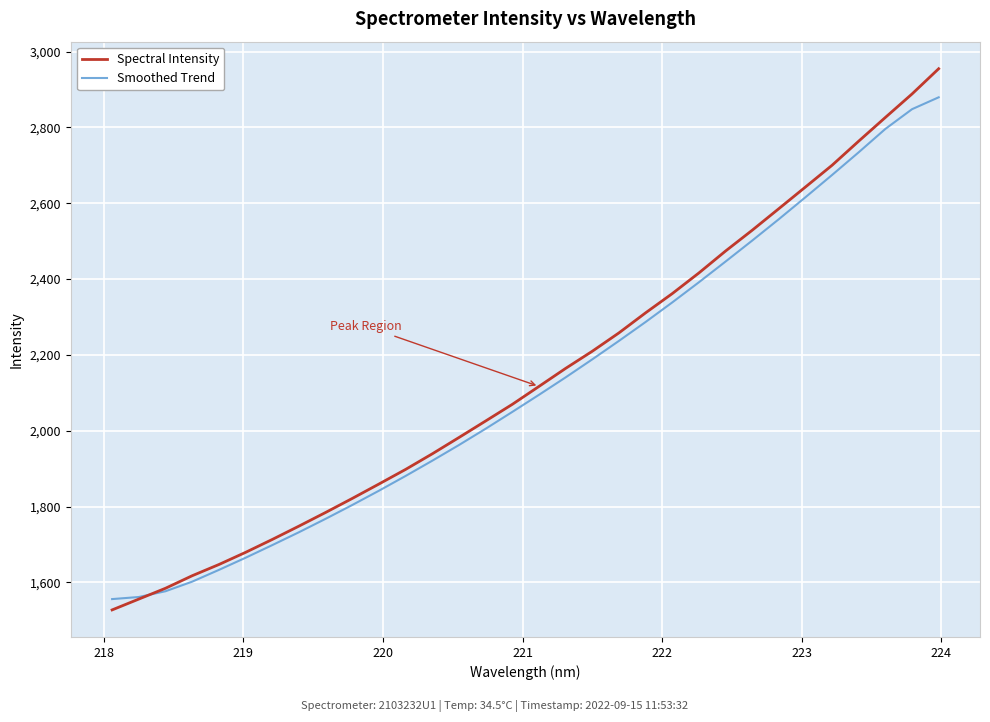

Does the chart display data point markers on the line(s)?

No